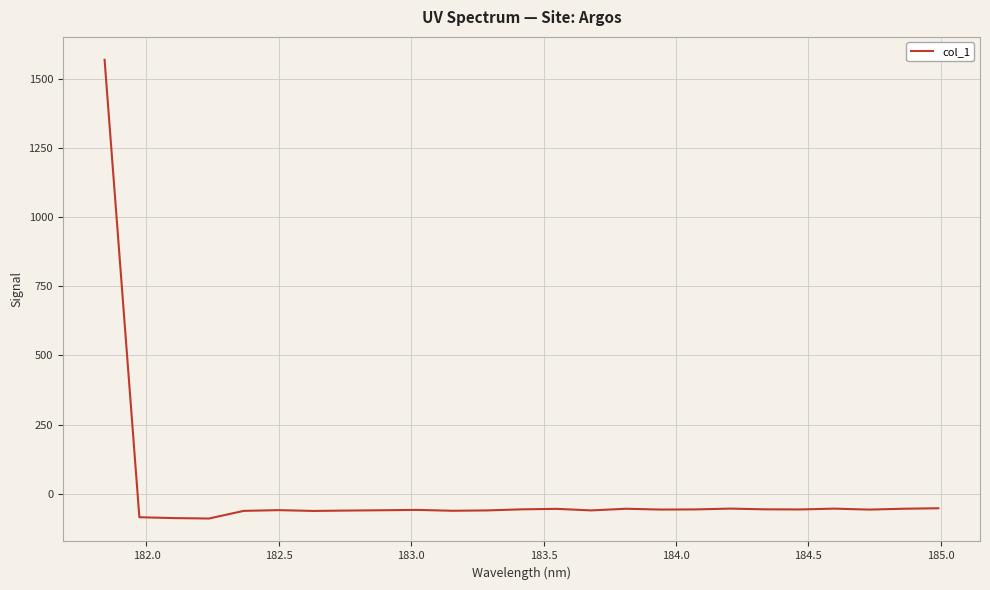

True or false: there are more than 1 points higher than both neighbors.

True